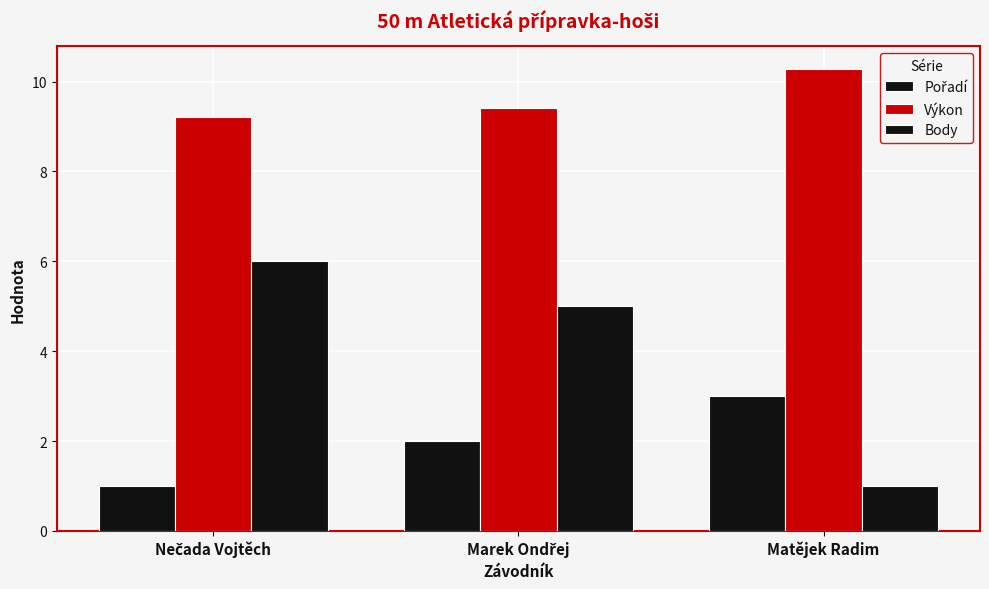

How many bars are there in each group?

3